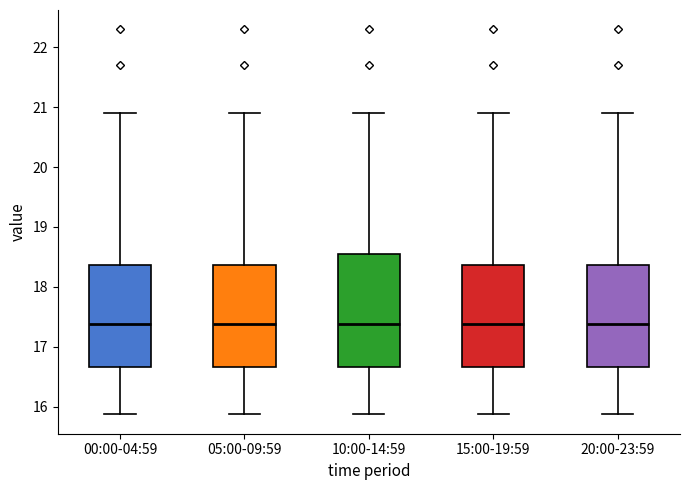

Reading left to right, read every box against the y-axis: the position of its median line, the range the box covers, and the ends of its whiskers. The values are not printed on the chart, so give them approximately, as read against the axis.

00:00-04:59: median 17.4, box 16.7 to 18.4, whiskers 15.9 to 20.9
05:00-09:59: median 17.4, box 16.7 to 18.4, whiskers 15.9 to 20.9
10:00-14:59: median 17.4, box 16.7 to 18.6, whiskers 15.9 to 20.9
15:00-19:59: median 17.4, box 16.7 to 18.4, whiskers 15.9 to 20.9
20:00-23:59: median 17.4, box 16.7 to 18.4, whiskers 15.9 to 20.9